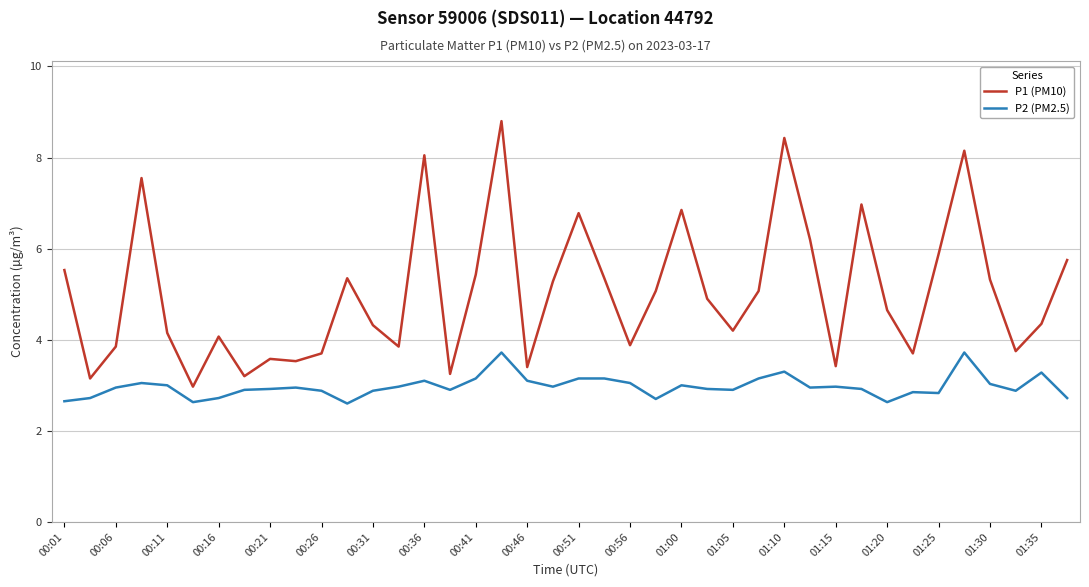

Is this an area chart (filled region under the line)?

No